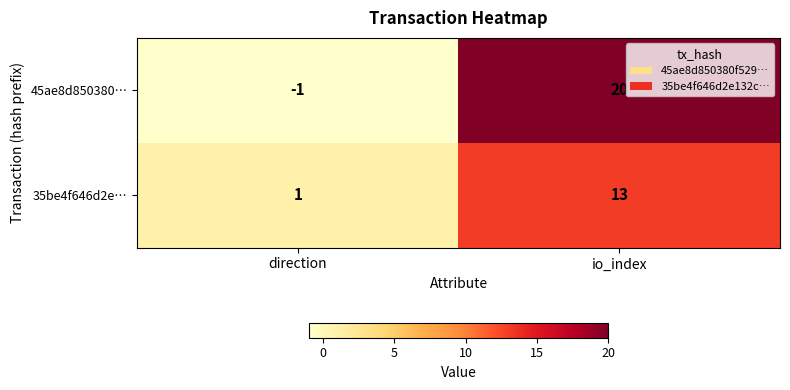

The value of 35be4f646d2e… at direction is 1. True or false?

True